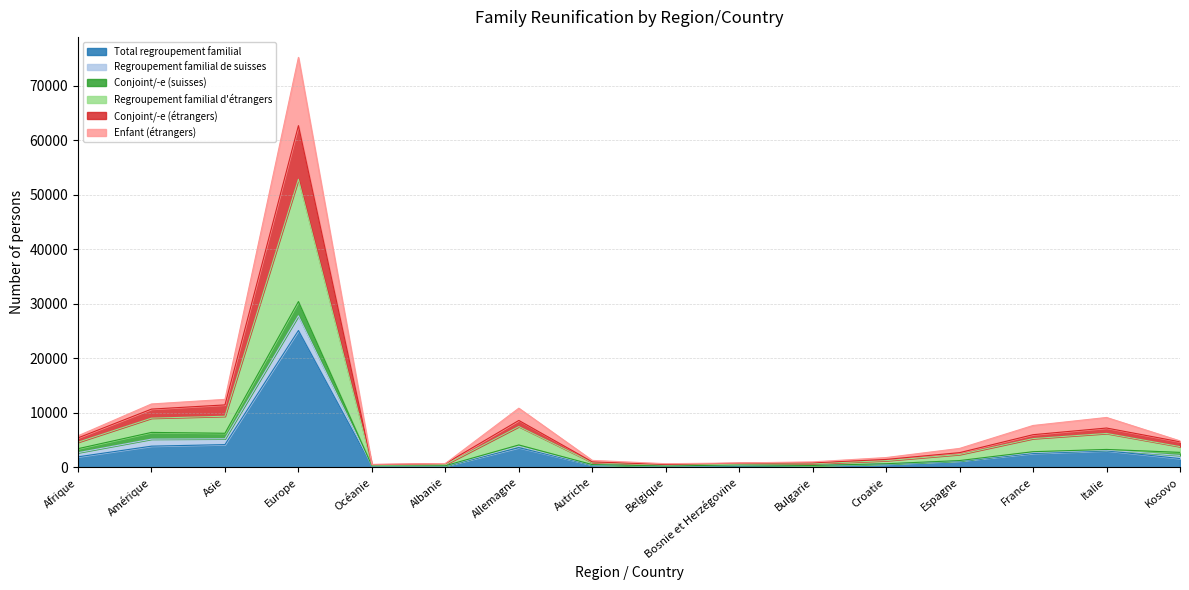

What is the highest value of the Total regroupement familial series?

25124